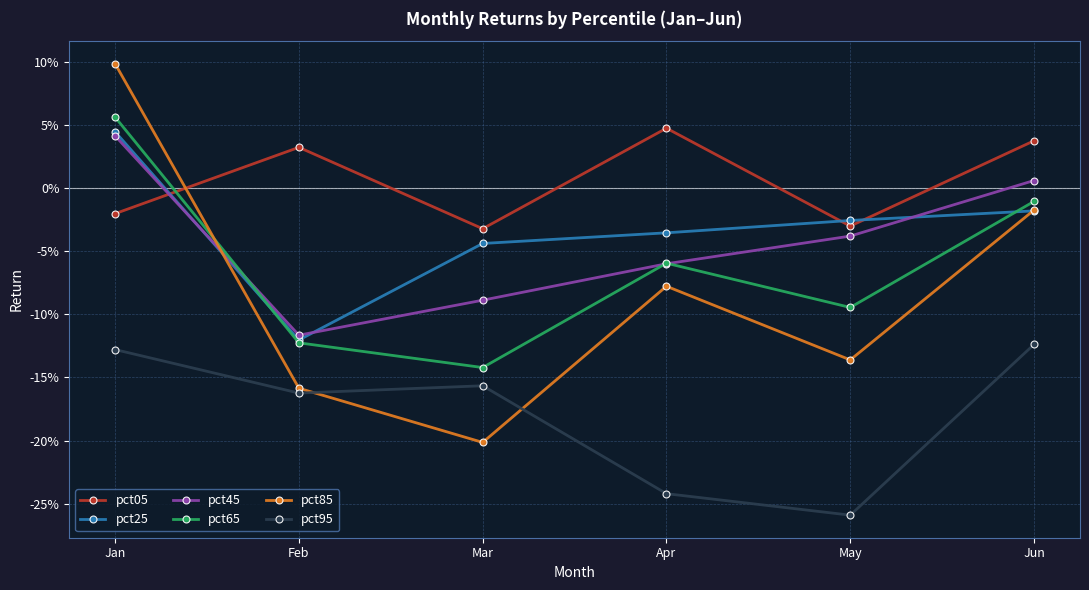

What are all the series names shown in the legend?

pct05, pct25, pct45, pct65, pct85, pct95